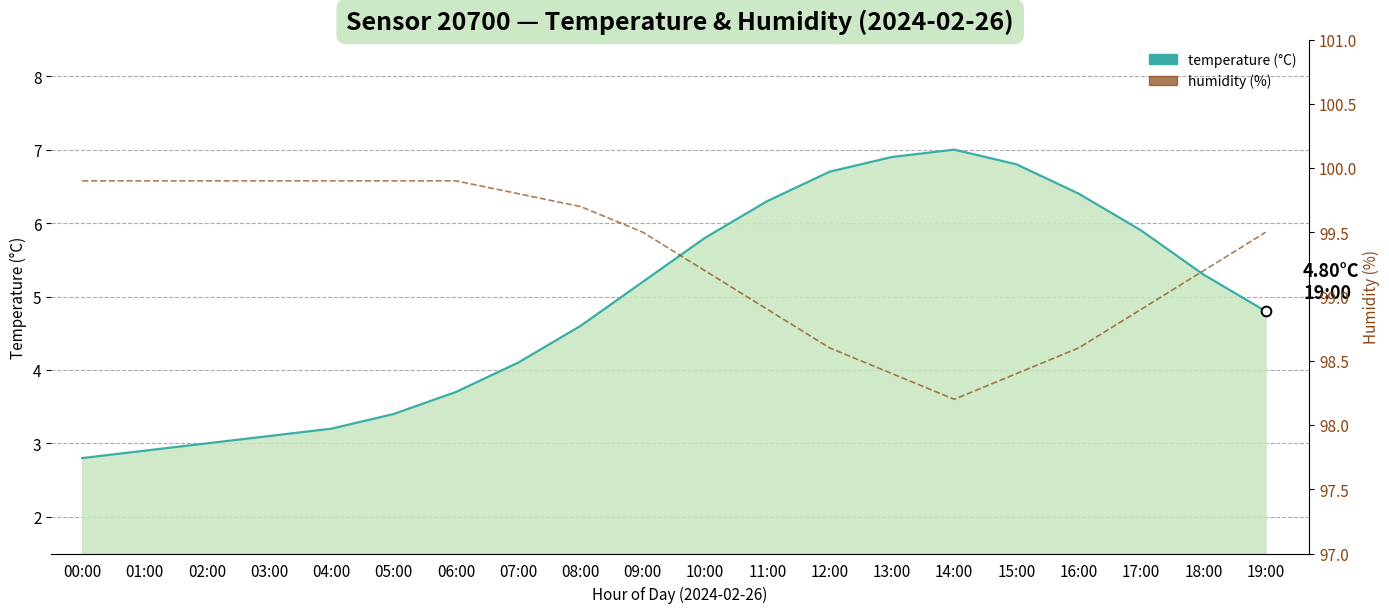

What is the smallest value displayed?

2.8